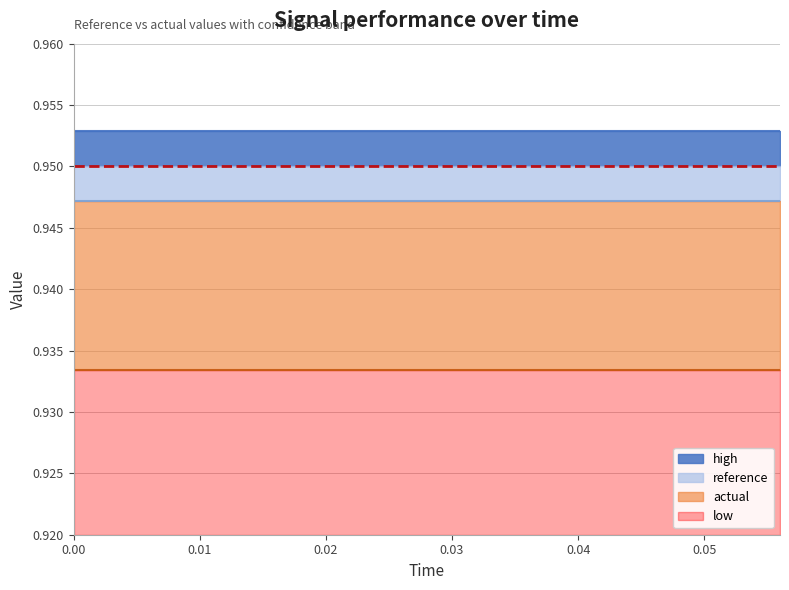

Is it true that low equals 0.9 at 0.004?

True